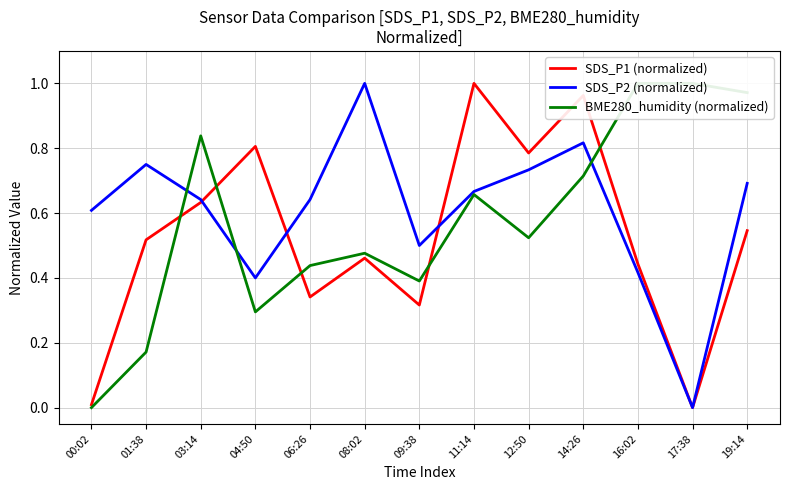

List the series in order of their overall mean, highest first.

SDS_P2 (normalized), BME280_humidity (normalized), SDS_P1 (normalized)